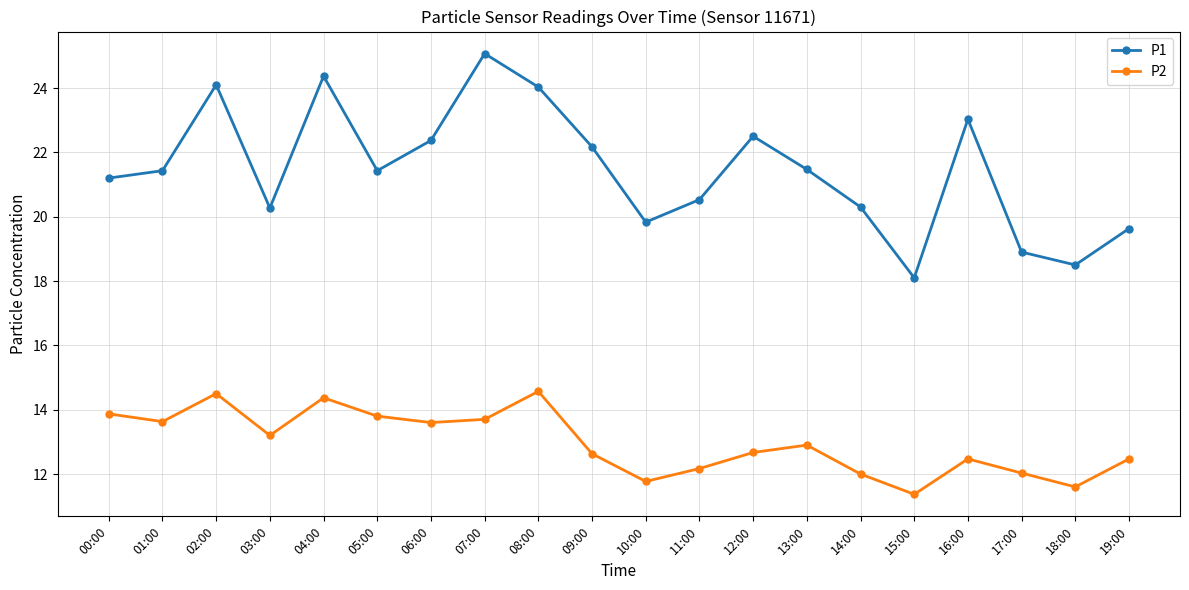

Does the chart display data point markers on the line(s)?

Yes